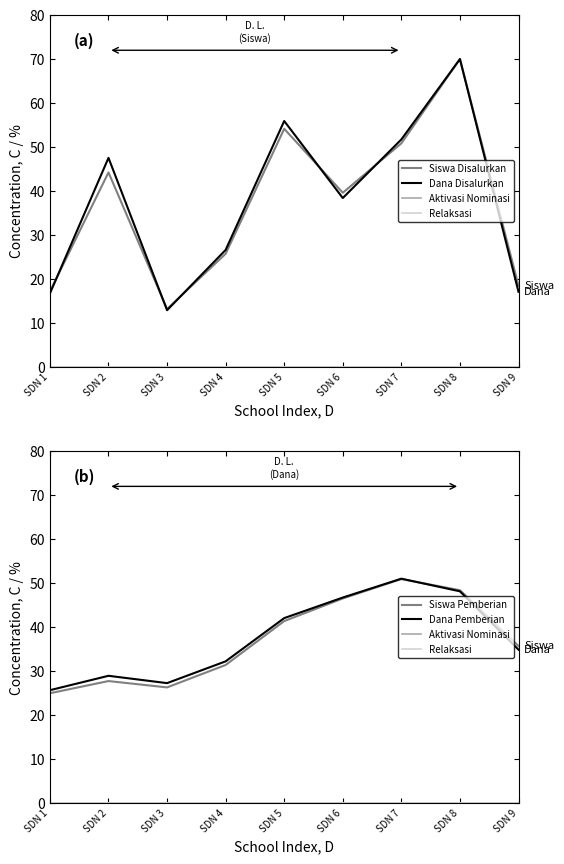

Is it true that Dana Pemberian equals 32.2 at SDN 4?

True